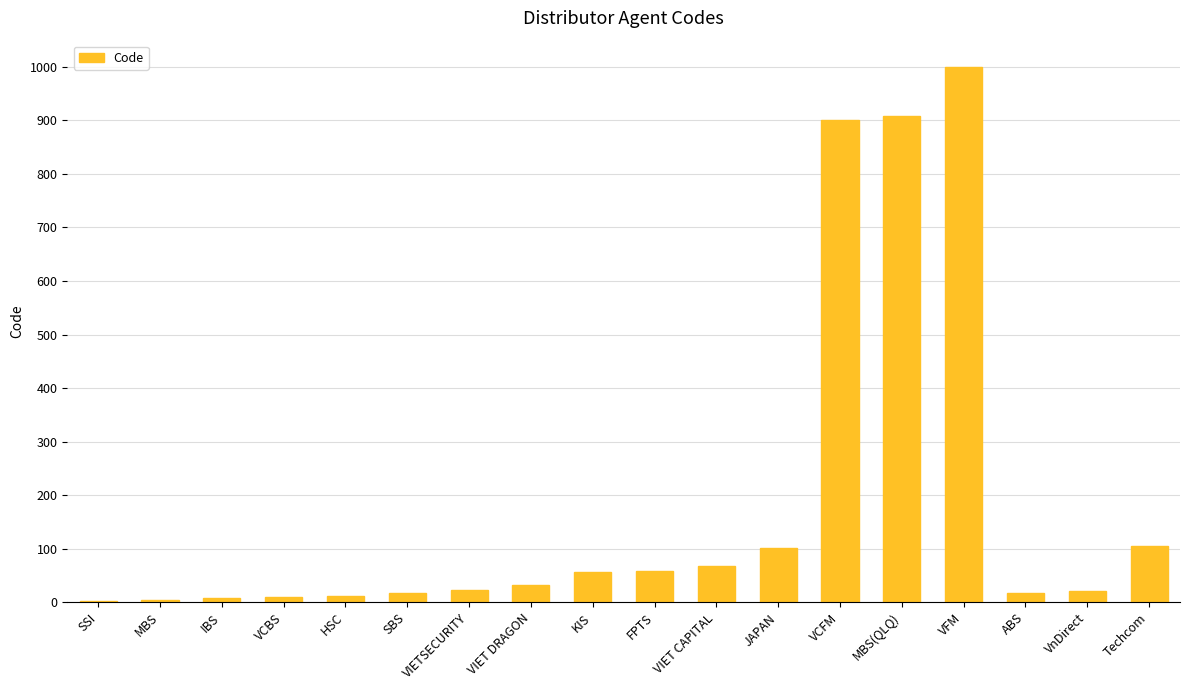

The chart shows a value of 101 at JAPAN. True or false?

True